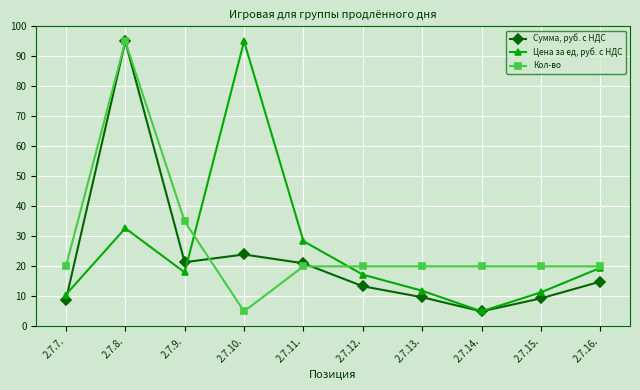

How many lines are shown in the chart?

3